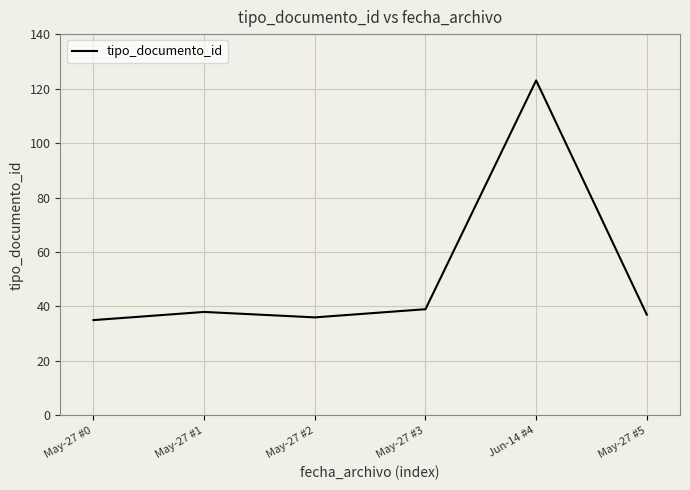

Where is the first local minimum?

May-27 #2